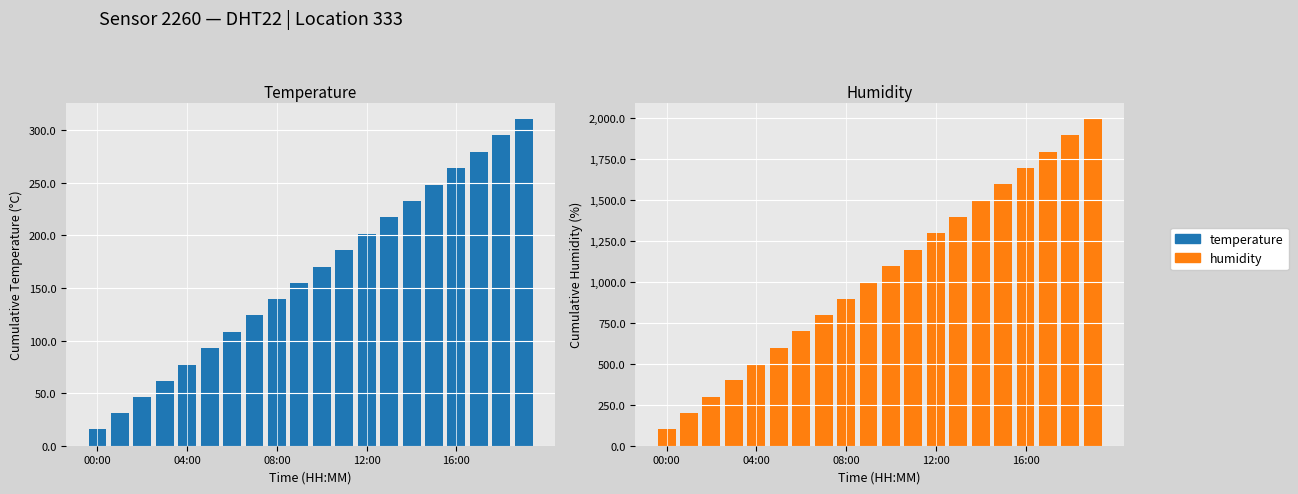

What position from the left is 12:00?

13